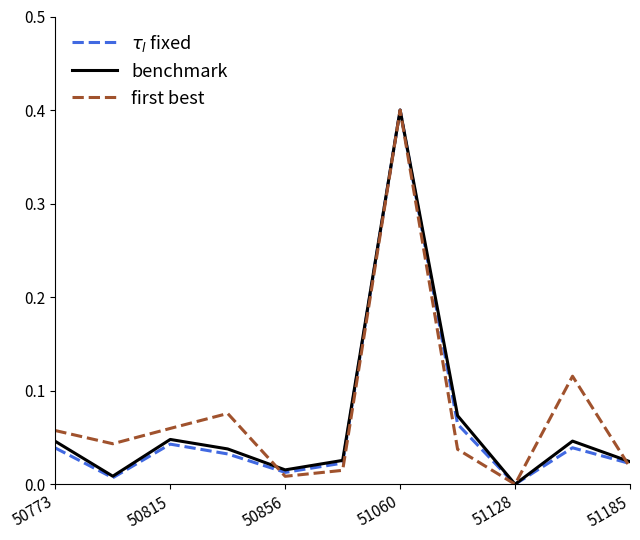

What are all the series names shown in the legend?

$\tau_l$ fixed, benchmark, first best